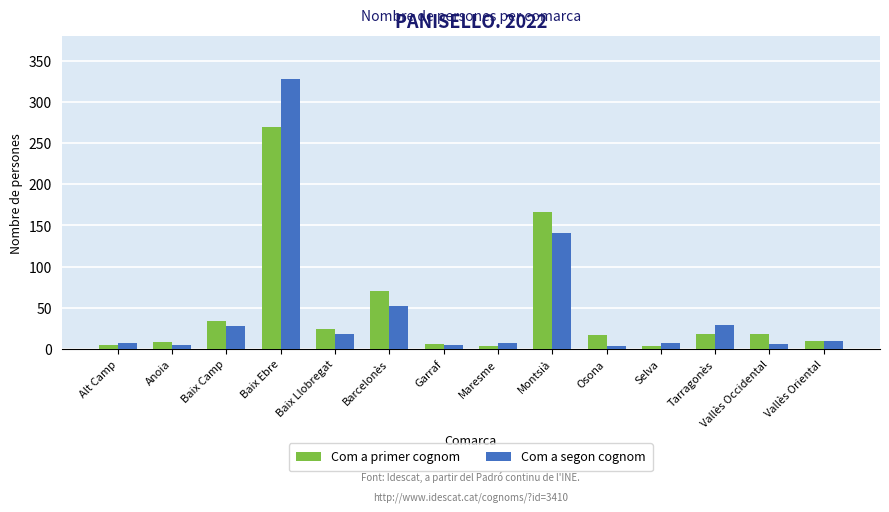

What is the difference between the maximum and minimum values in the Com a segon cognom series?

324